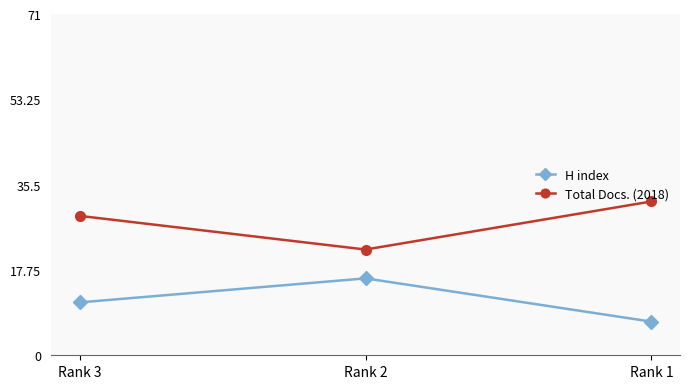

Rank the series by their maximum value, from lowest to highest.

H index, Total Docs. (2018)